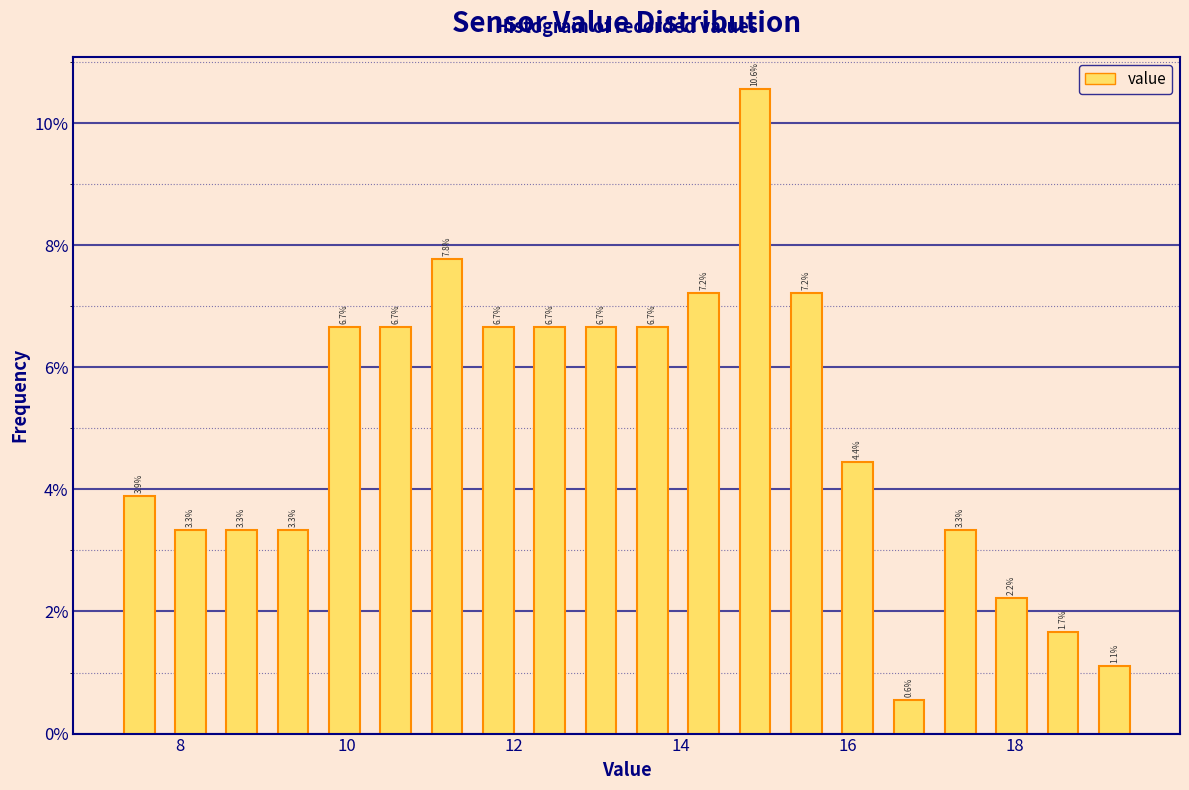

Read against the x-axis, roughly where is the centre of the tallest bar?

14.8